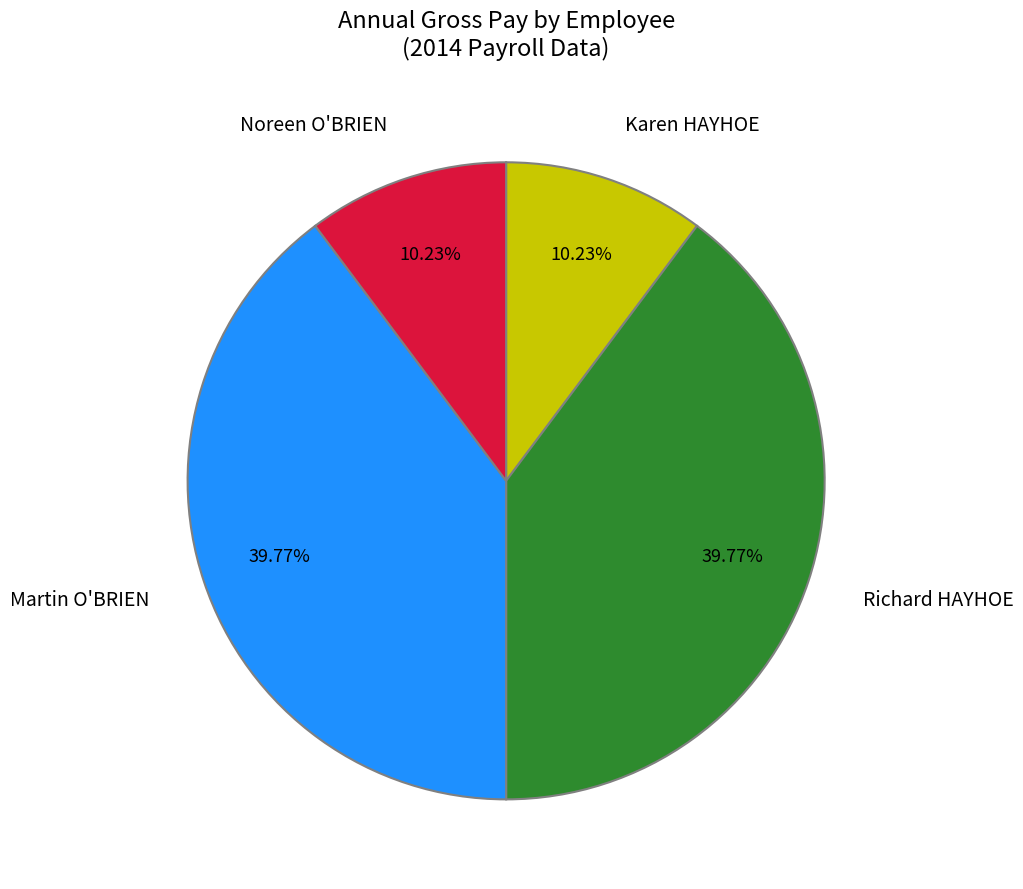

Is Noreen O'BRIEN the majority of the pie?

No